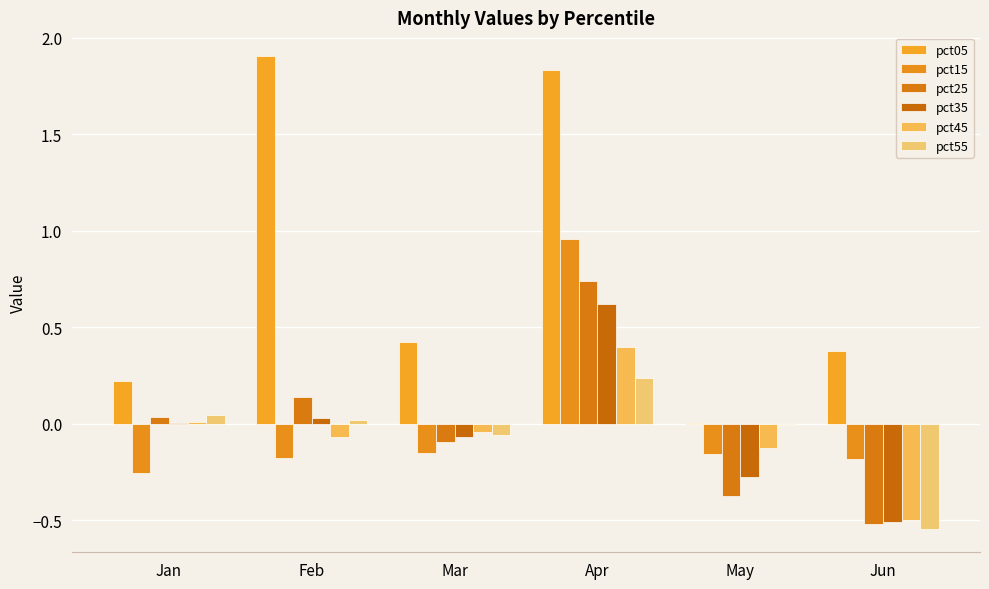

Read the pct15 value at Jun.

-0.2